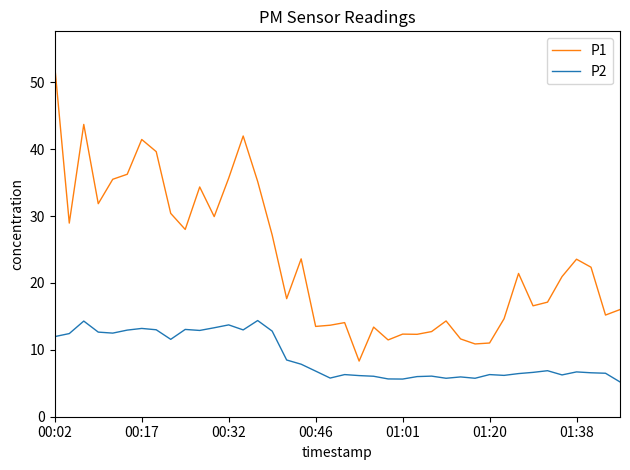

Rank the series by their maximum value, from lowest to highest.

P2, P1